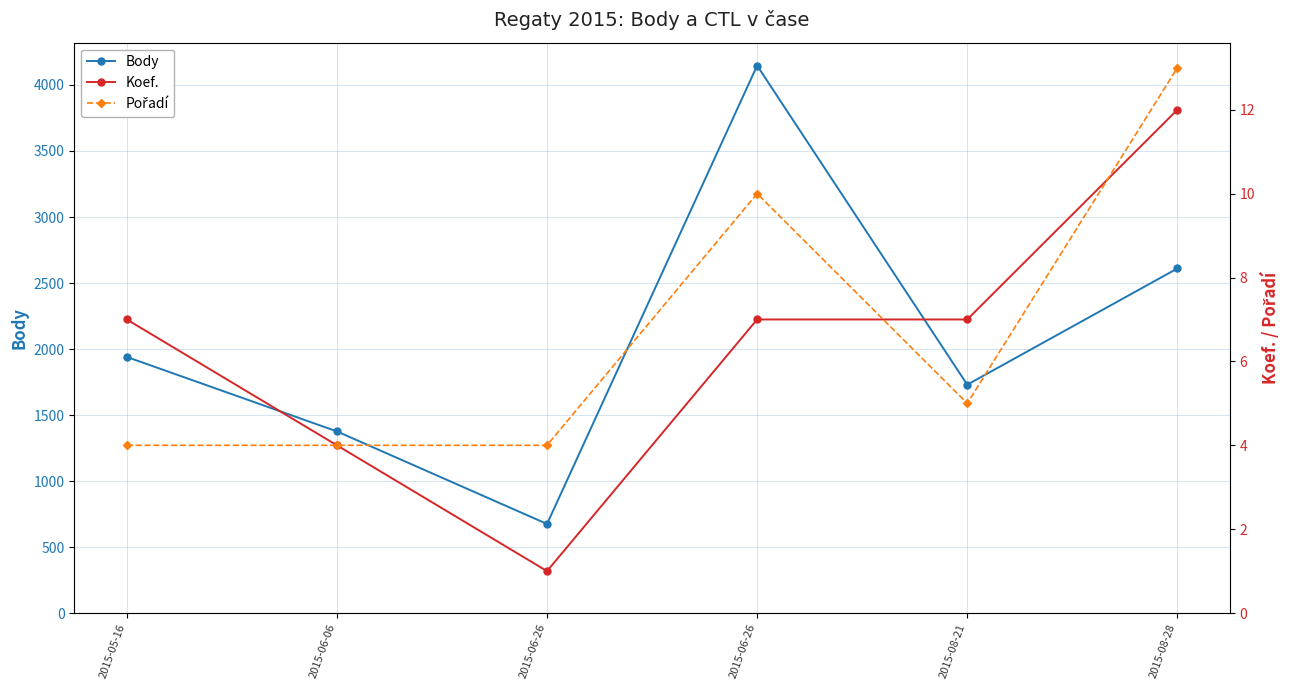

Which category has the lowest value in the Koef. series?

2015-06-26